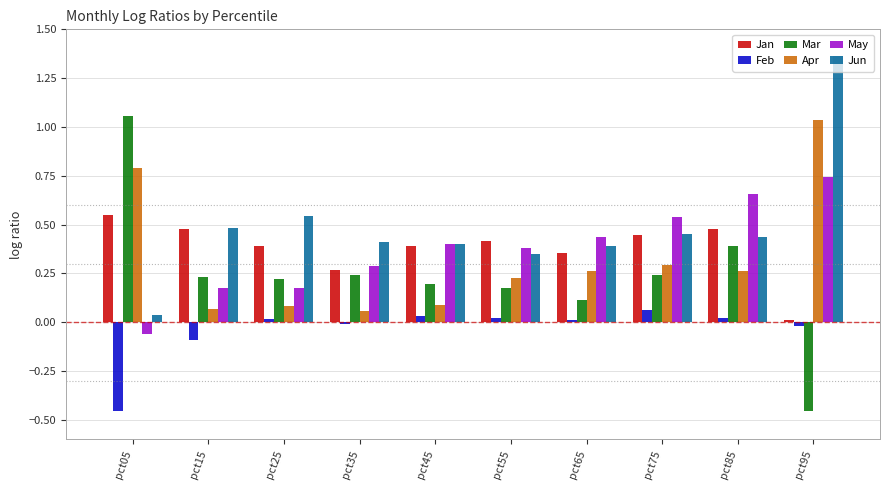

Between pct25 and pct85, which series saw the biggest shift?

May